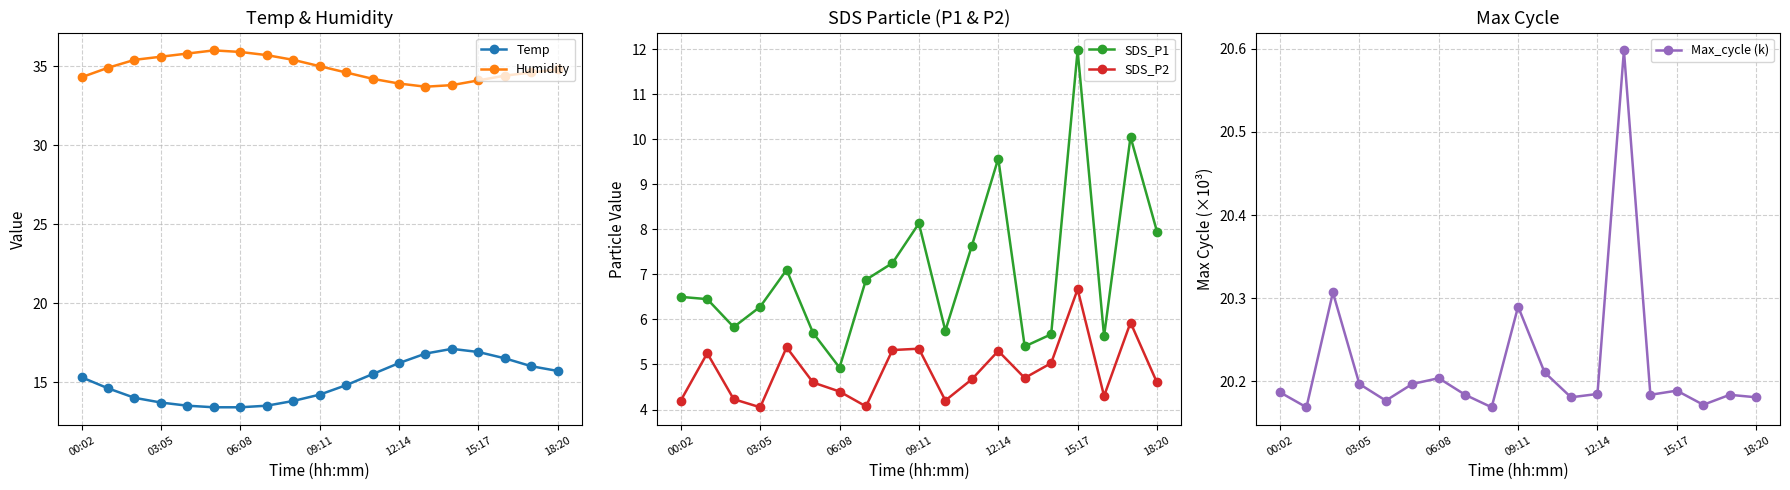

True or false: Humidity and Temp intersect in this chart.

False